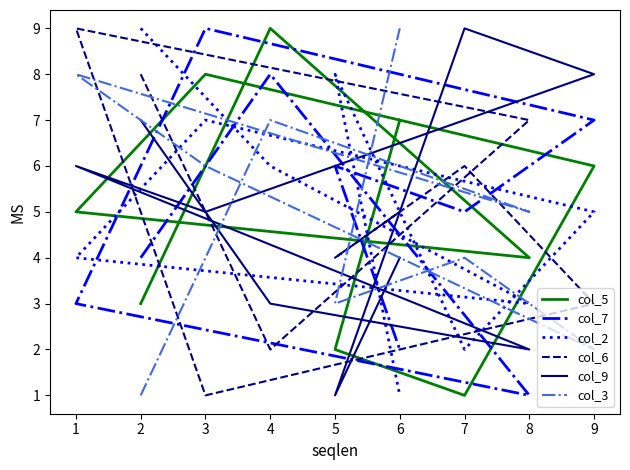

What are all the series names shown in the legend?

col_5, col_7, col_2, col_6, col_9, col_3